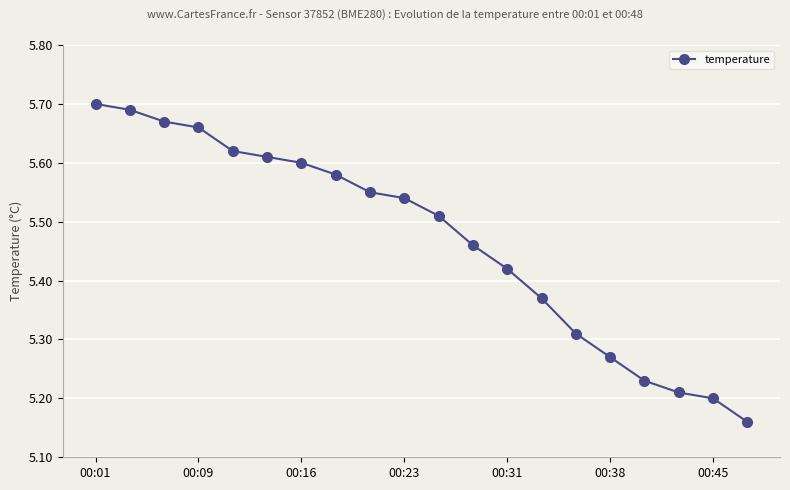

What is the sum of all values?

109.4